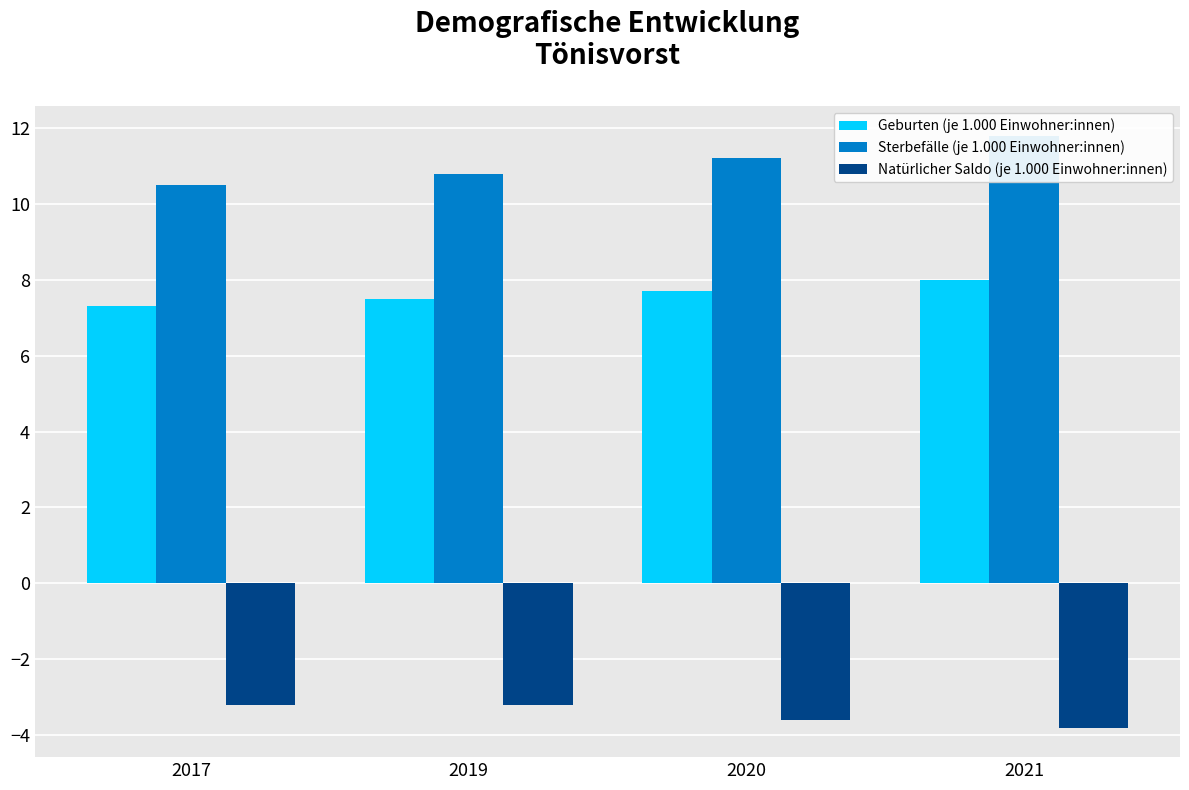

Reading right to left, what are all the values shown in this chart?

Geburten (je 1.000 Einwohner:innen): 8.0	7.7	7.5	7.3
Sterbefälle (je 1.000 Einwohner:innen): 11.8	11.2	10.8	10.5
Natürlicher Saldo (je 1.000 Einwohner:innen): -3.8	-3.6	-3.2	-3.2